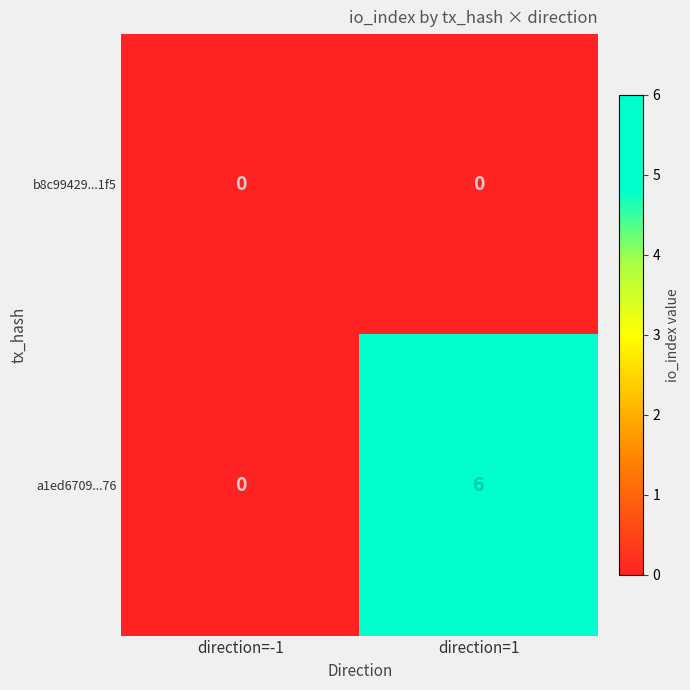

At which label is a1ed6709...76 closest to 3?

direction=-1